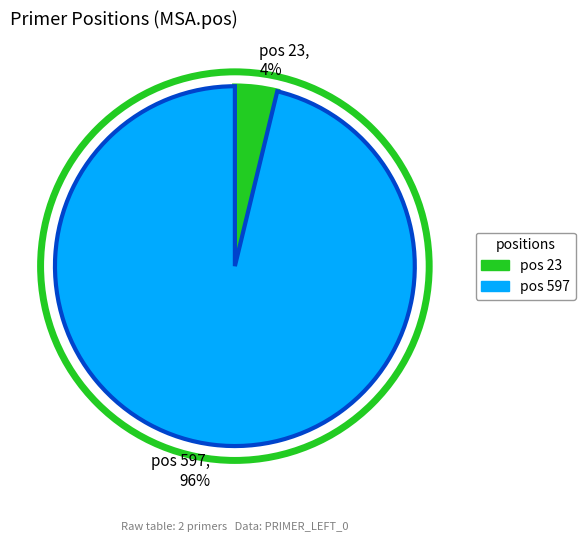

Which category accounts for the majority?

pos 597, 96%